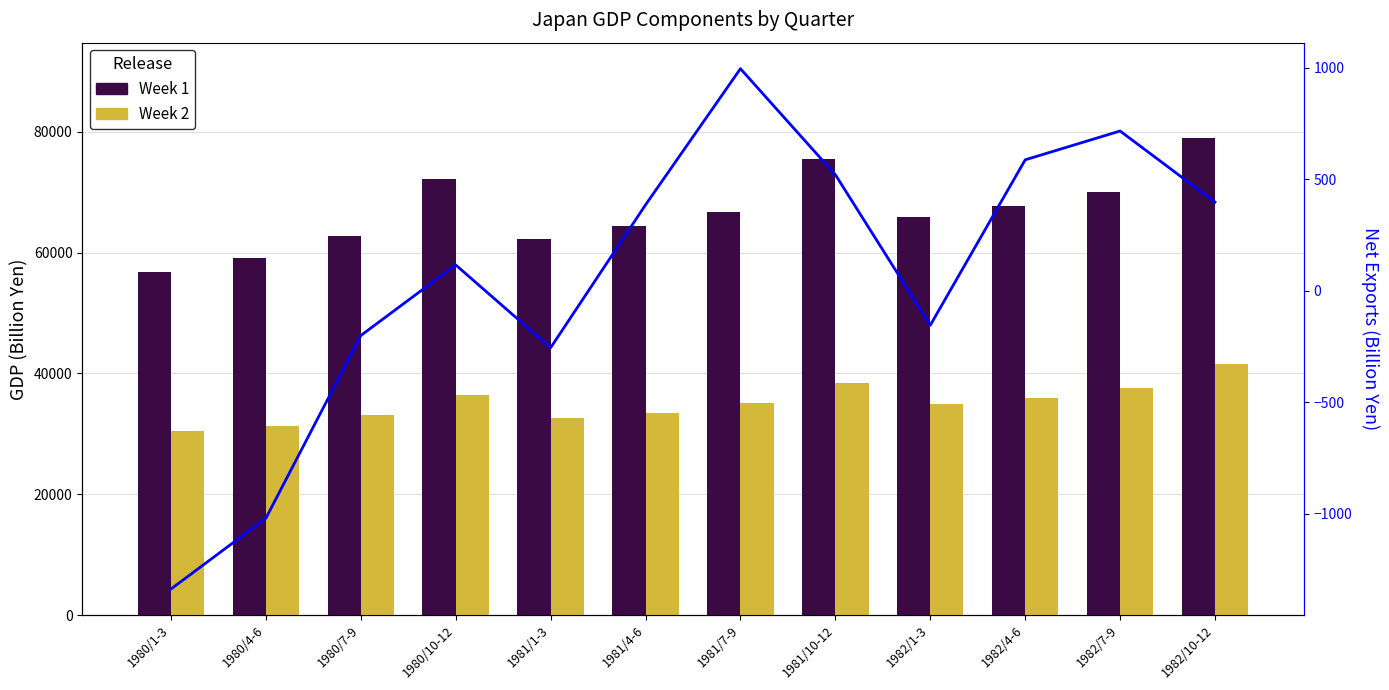

The Week 2 (Private Consumption) series shows 56605.3 at 1981/4-6. True or false?

False